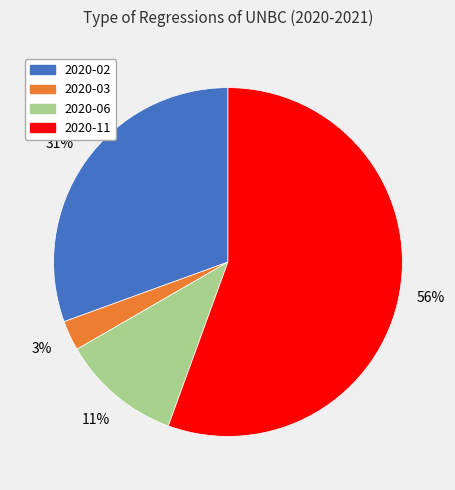

Count the number of slices in the pie.

4